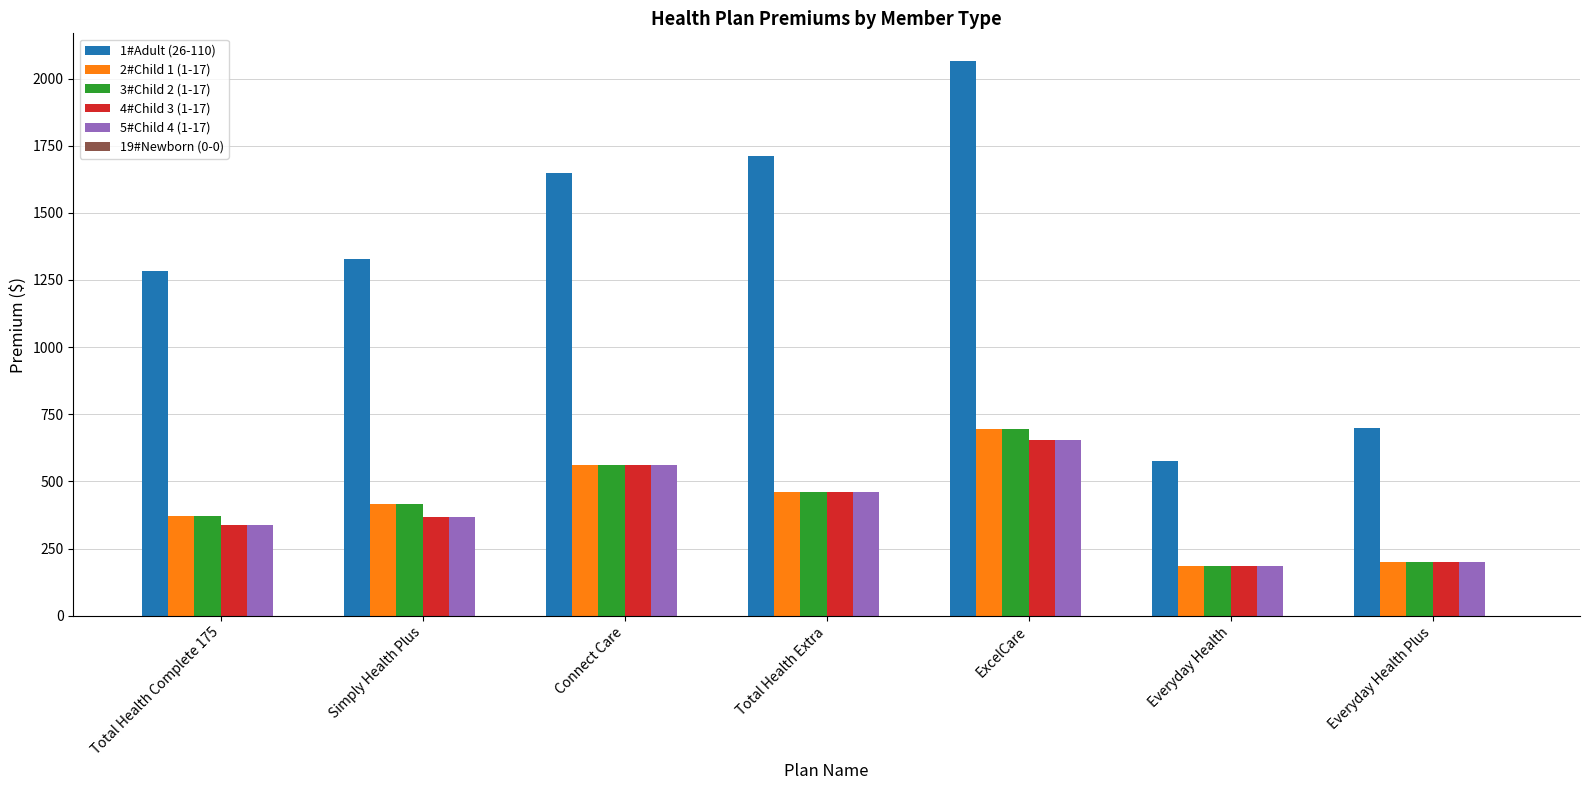

At which label is 2#Child 1 (1-17) closest to 439?

Total Health Extra